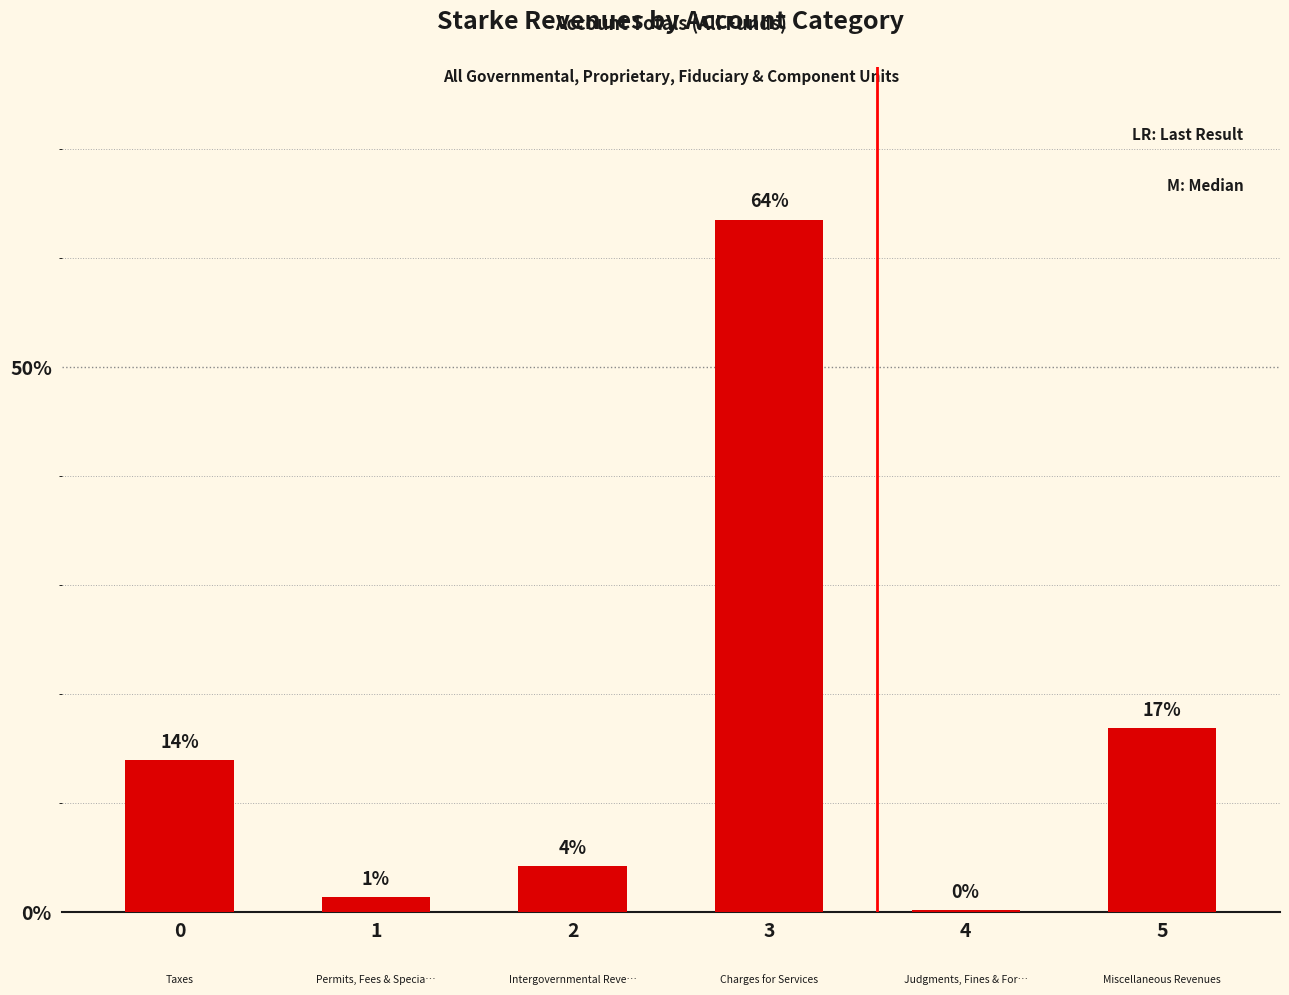

Are the bars horizontal?

No